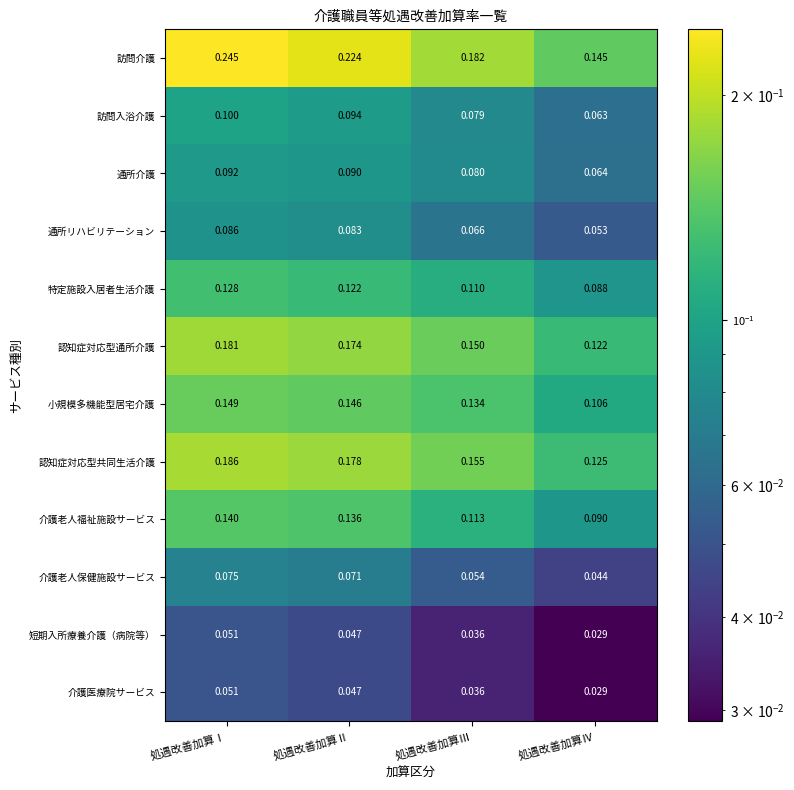

Where is 認知症対応型通所介護 nearest to the value 0?

処遇改善加算Ⅳ